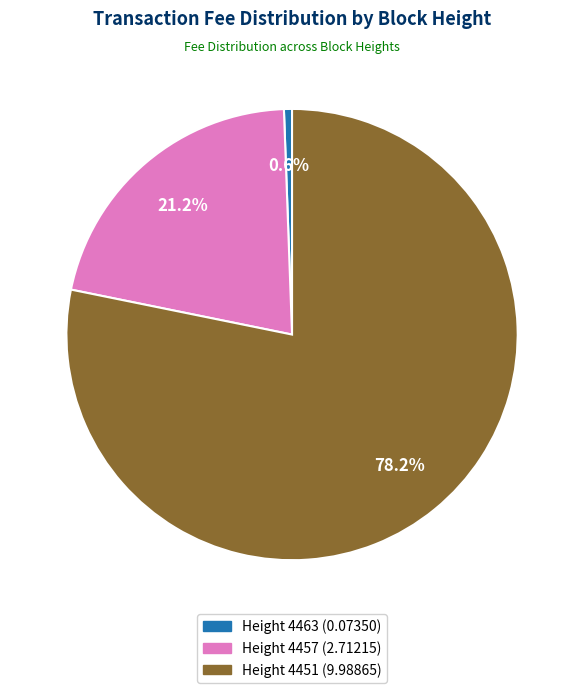

Is Height 4451 the majority of the pie?

Yes